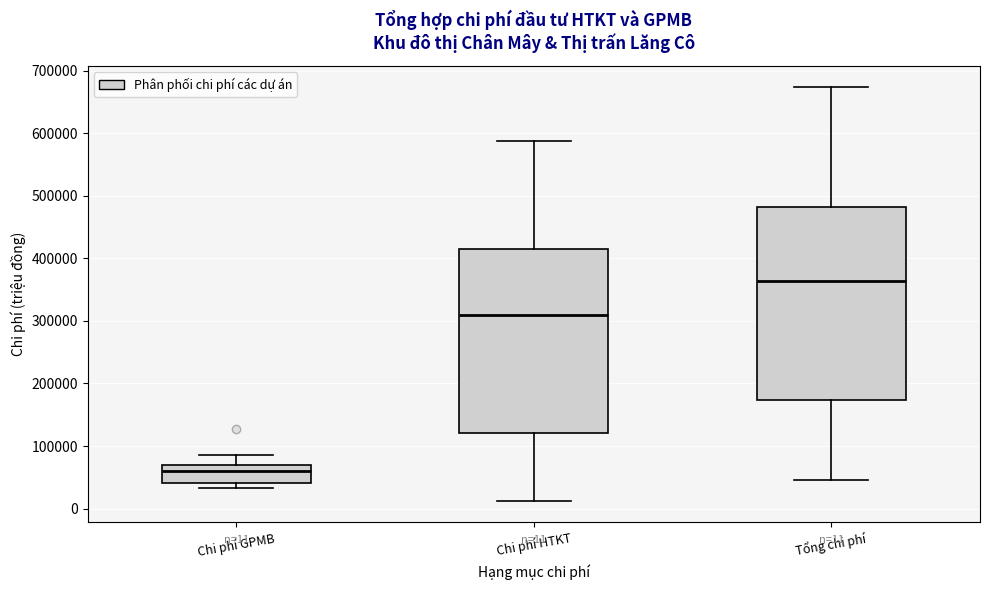

Comparing the boxes themselves (not the whiskers), which one is the tallest?

Tổng chi phí